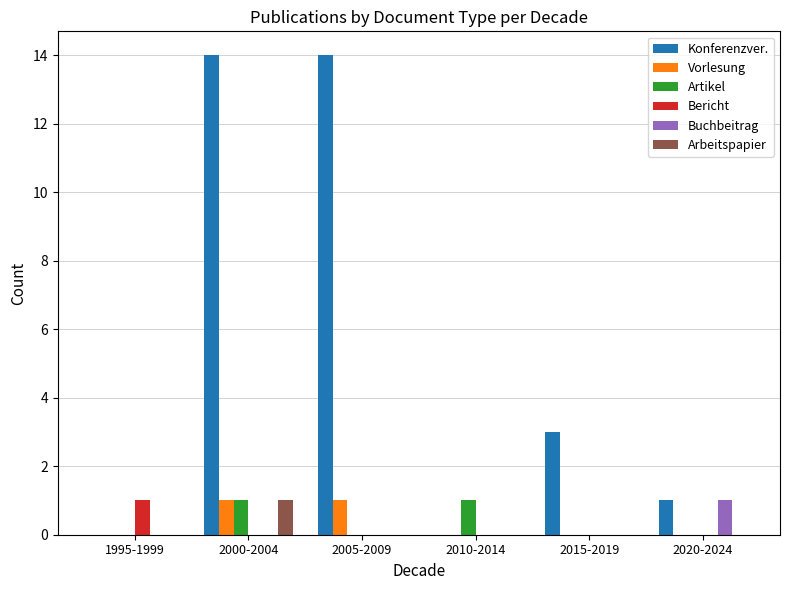

What are all the series names shown in the legend?

Konferenzver., Vorlesung, Artikel, Bericht, Buchbeitrag, Arbeitspapier